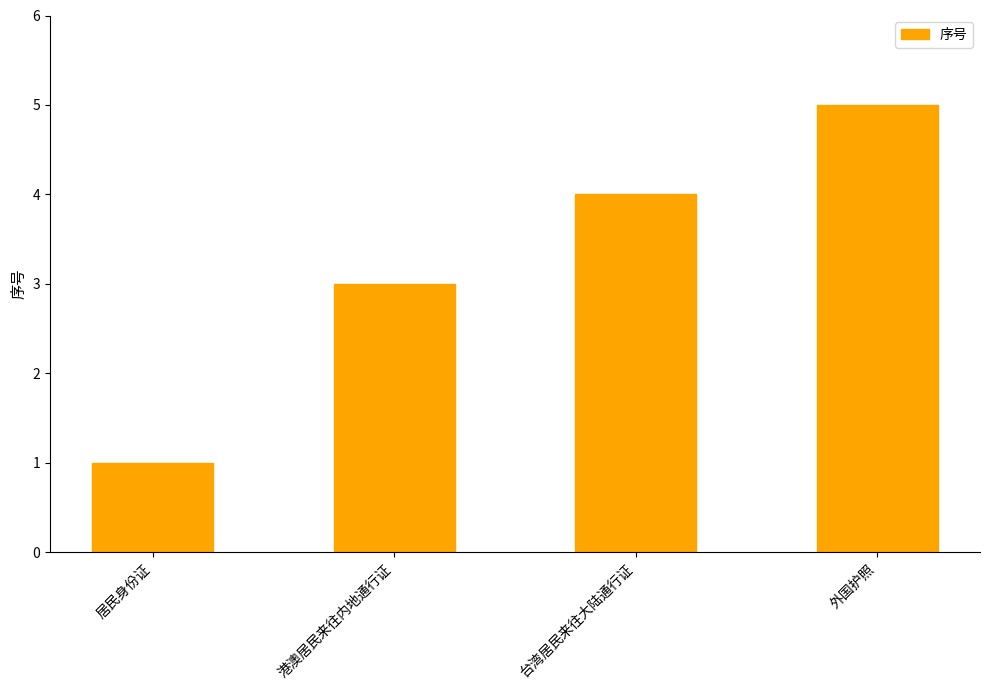

What is the ratio of the value at 台湾居民来往大陆通行证 to the value at 港澳居民来往内地通行证?

1.3